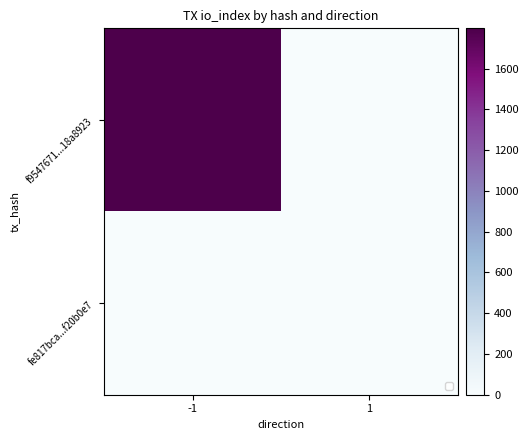

How many values in f9547671...18a8923 are above zero?

1